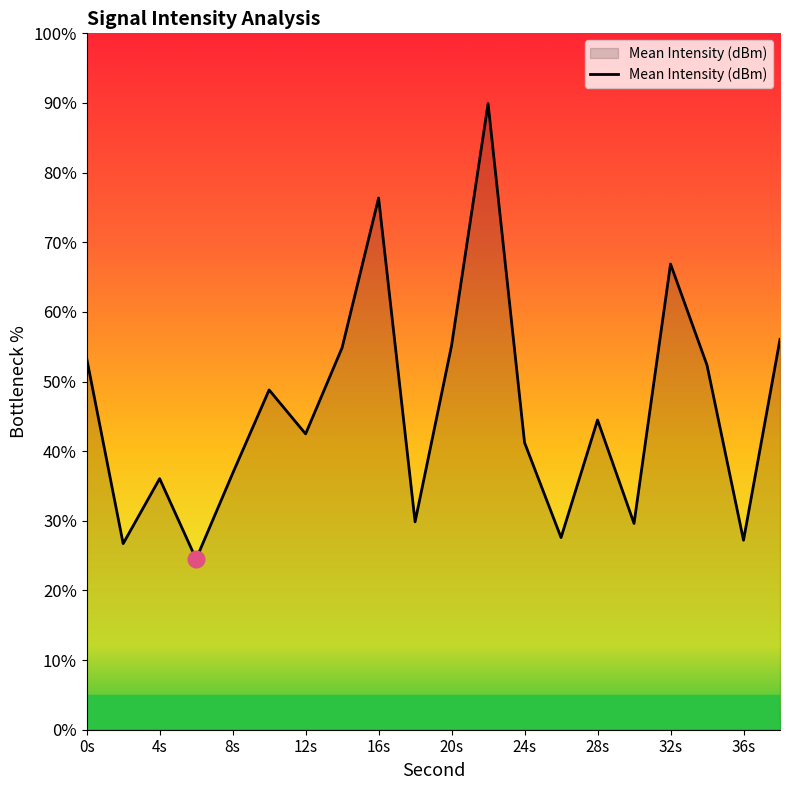

What is the greatest value displayed?

89.9